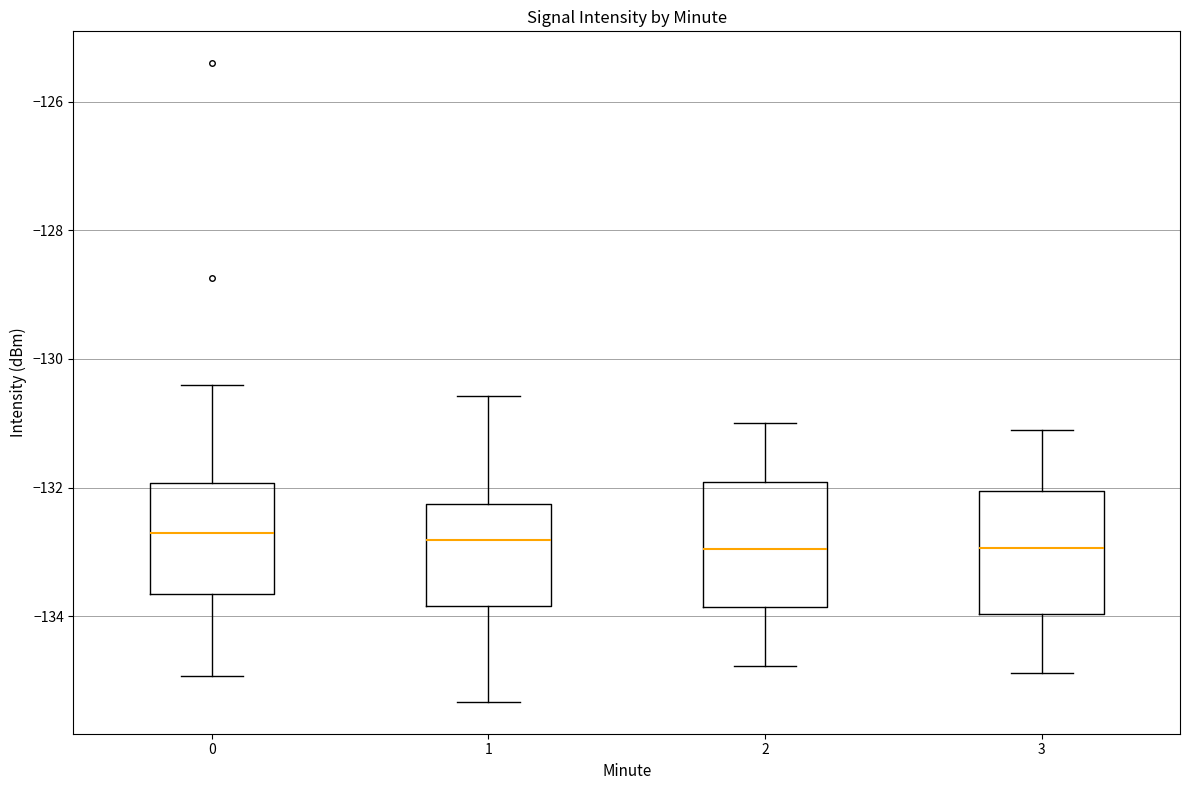

Where does the lower whisker of the box at x = 0 end on the y-axis? The values are not printed on the chart, so give them approximately, as read against the axis.

-135.0